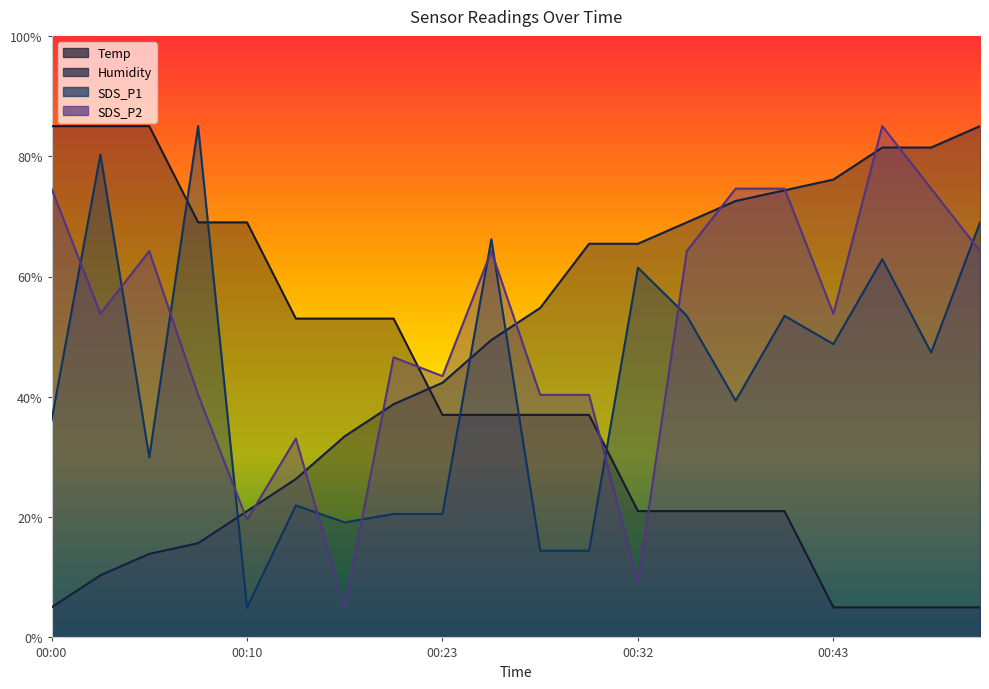

What is the lowest value of the Temp series?

5.0